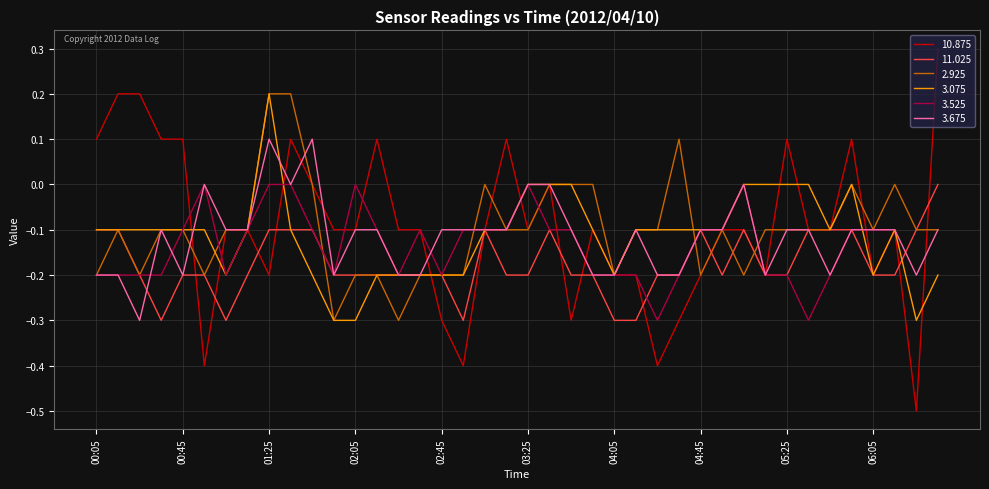

What is the value of the 10.875 point at the 26th from the left?

-0.2